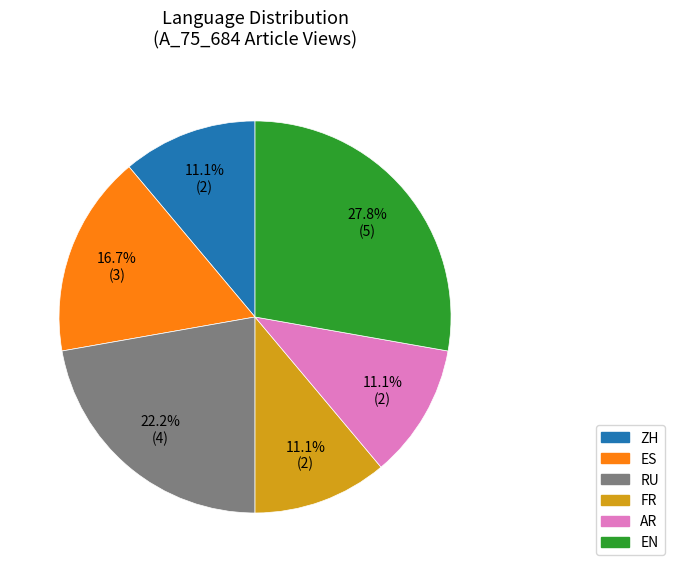

Which category has the biggest portion of the pie?

EN